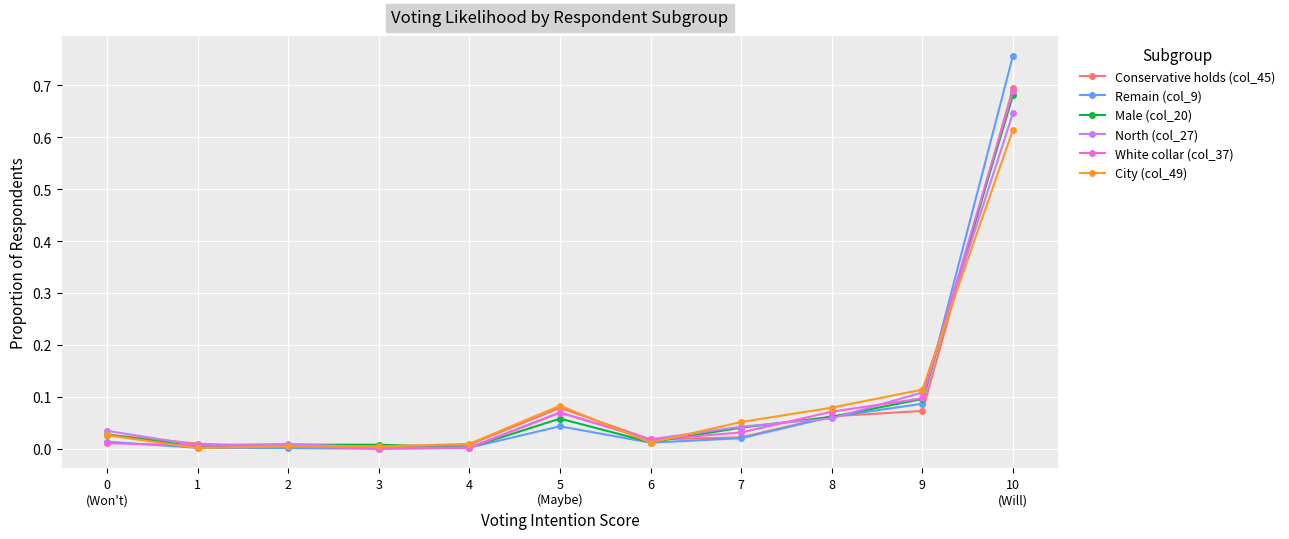

True or false: City (col_49) has a value of 0.1 at 9.

True